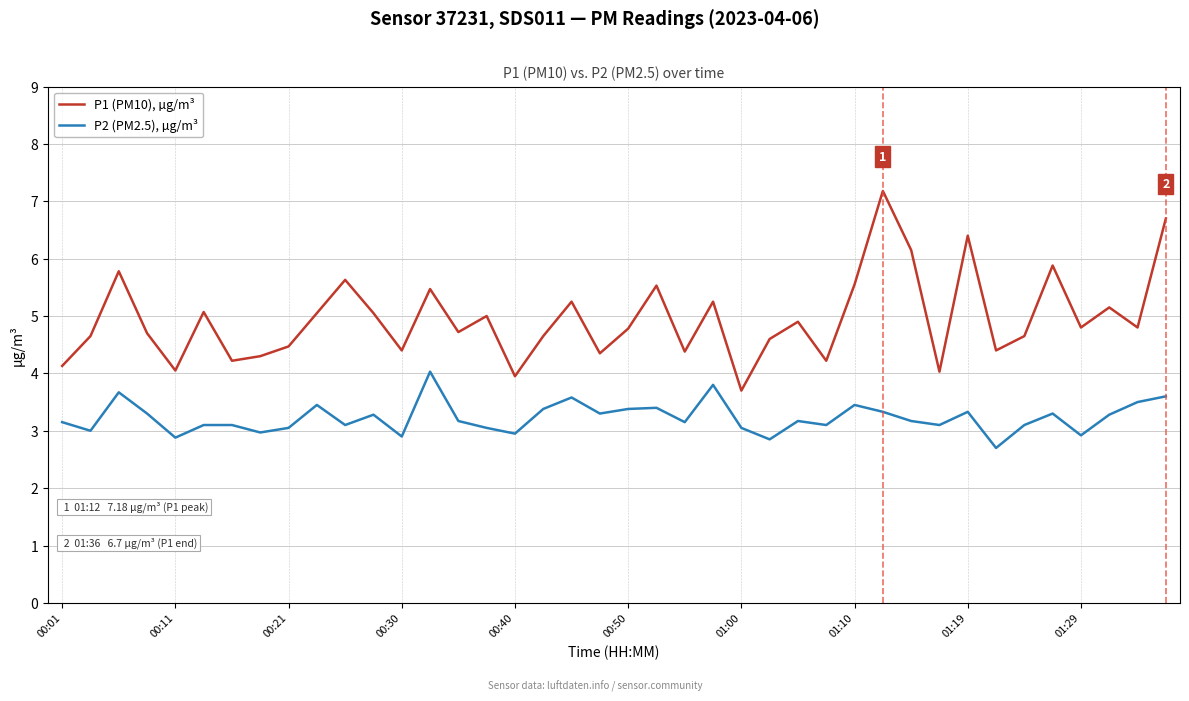

What is the difference between the maximum and minimum values in the P1 (PM10), µg/m³ series?

3.5